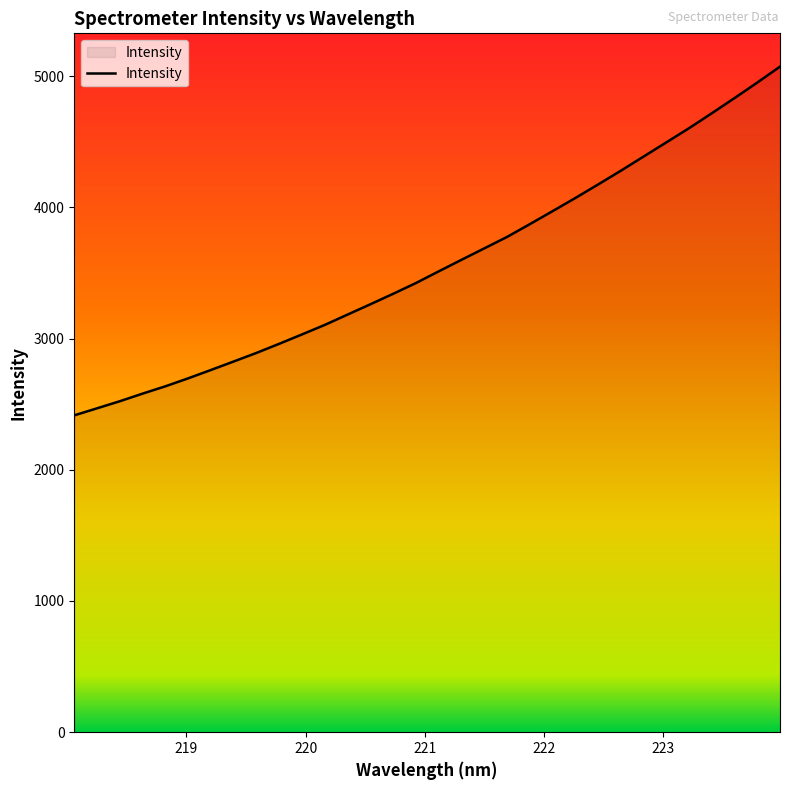

What is the difference between the maximum and minimum values?

2657.7